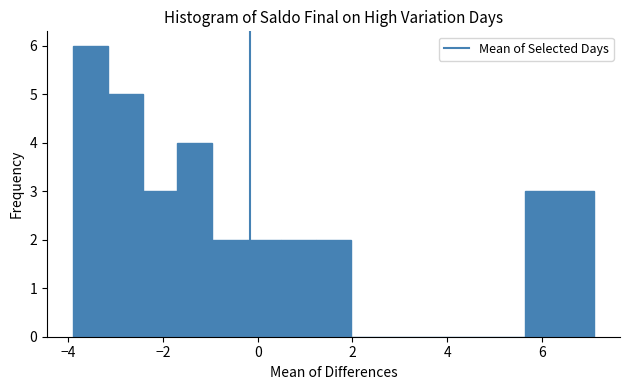

Around what value on the x-axis is the tallest bar? Give the approximate position of its centre, as read against the axis.

-3.6